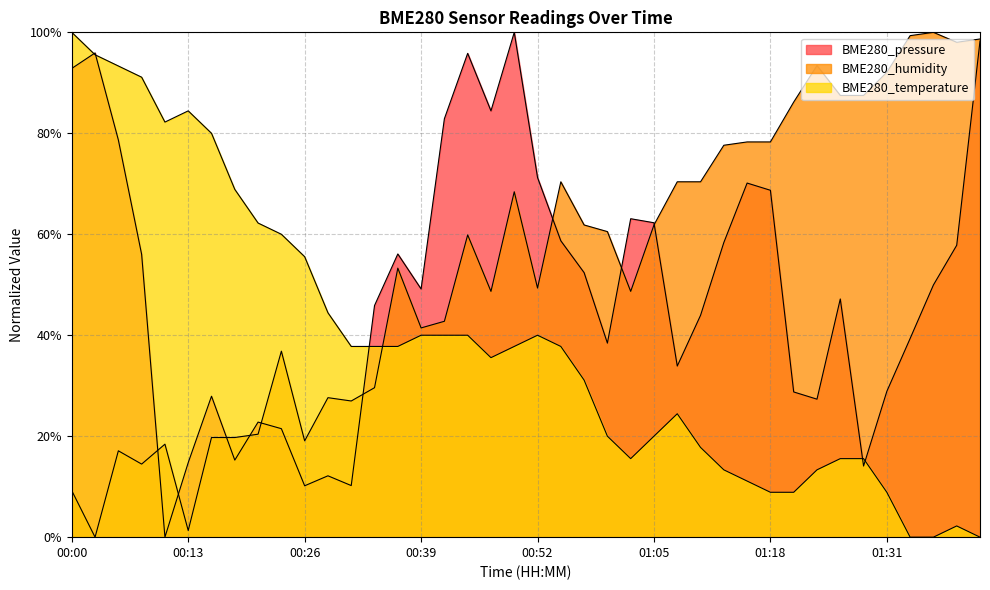

Does the chart display data point markers on the line(s)?

No